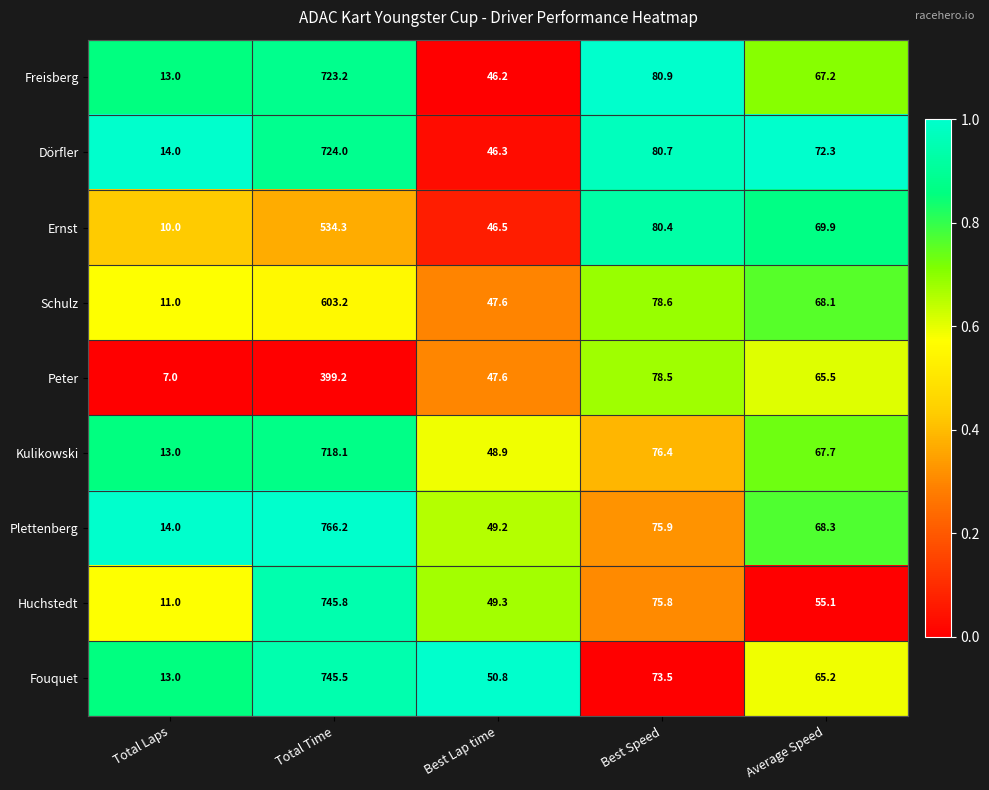

At Best Speed, list the series in order from smallest to largest.

Fouquet, Huchstedt, Plettenberg, Kulikowski, Peter, Schulz, Ernst, Dörfler, Freisberg